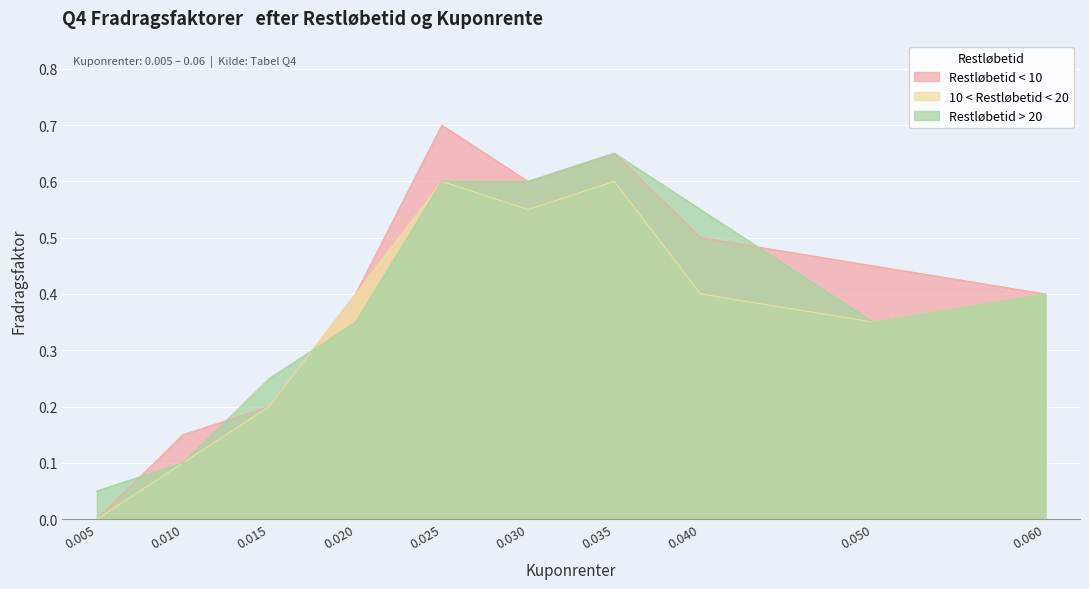

What position from the left is 0.025?

5